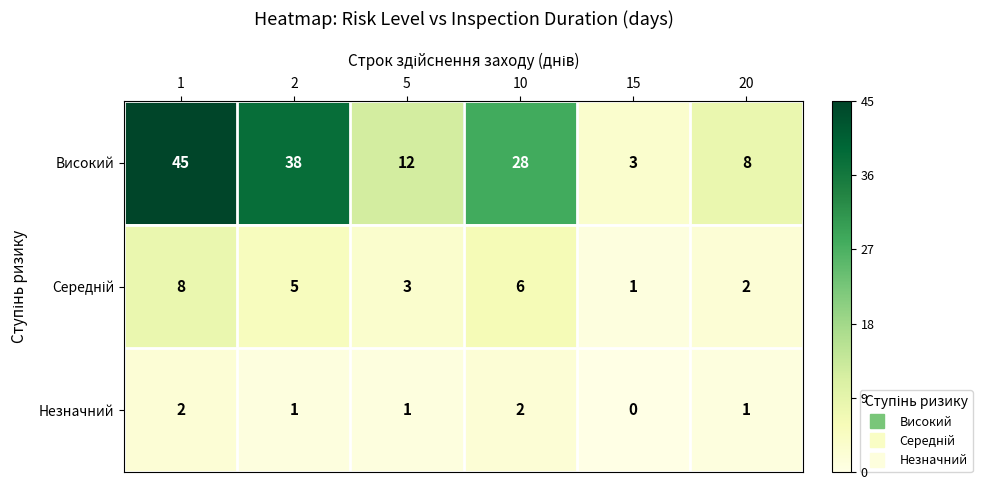

True or false: Високий has a value of 8 at 20.

True